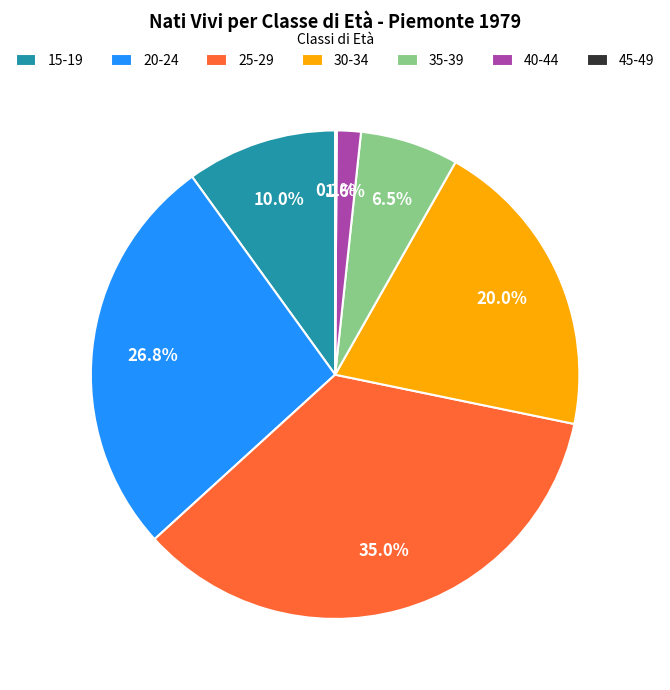

What is the ratio of the value at 25-29 to the value at 15-19?

3.5